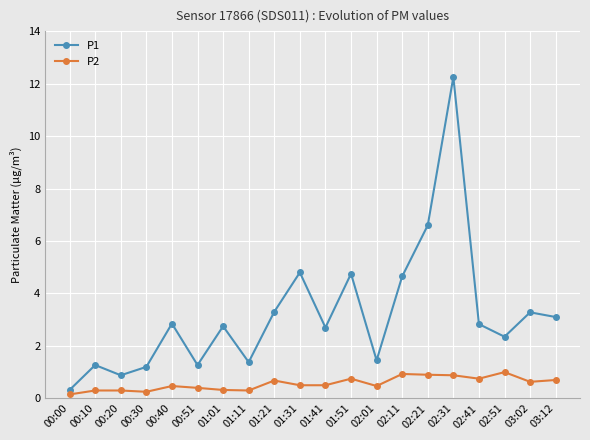

Where is the first local maximum for P1?

00:10